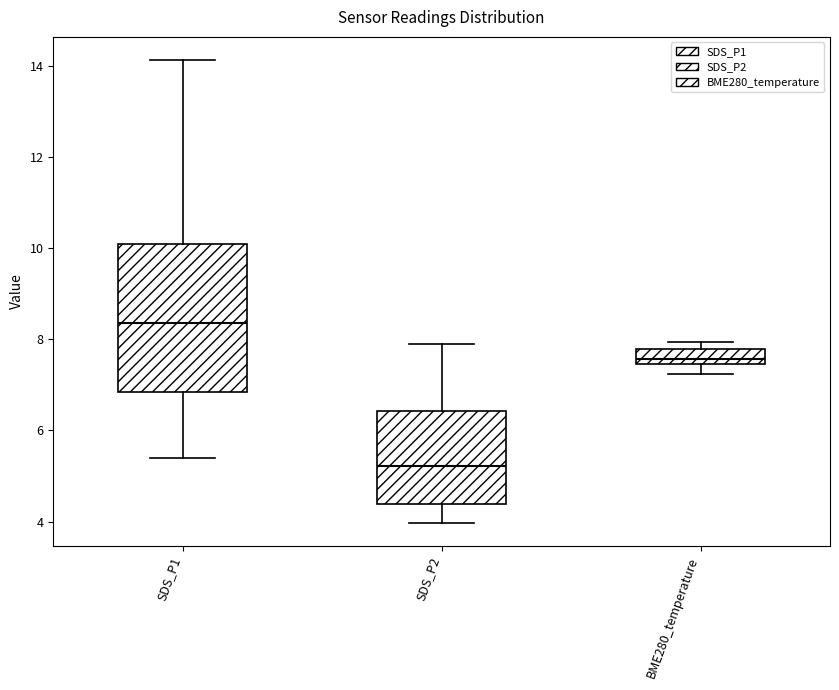

Reading left to right, transcribe this box plot: for each box, give where its median line is, the range the box spans, and where its two whiskers end, as read against the y-axis. The values are not printed on the chart, so give them approximately, as read against the axis.

SDS_P1: median 8.4, box 6.8 to 10.0, whiskers 5.4 to 14.2
SDS_P2: median 5.2, box 4.4 to 6.4, whiskers 4.0 to 8.0
BME280_temperature: median 7.6, box 7.4 to 7.8, whiskers 7.2 to 8.0